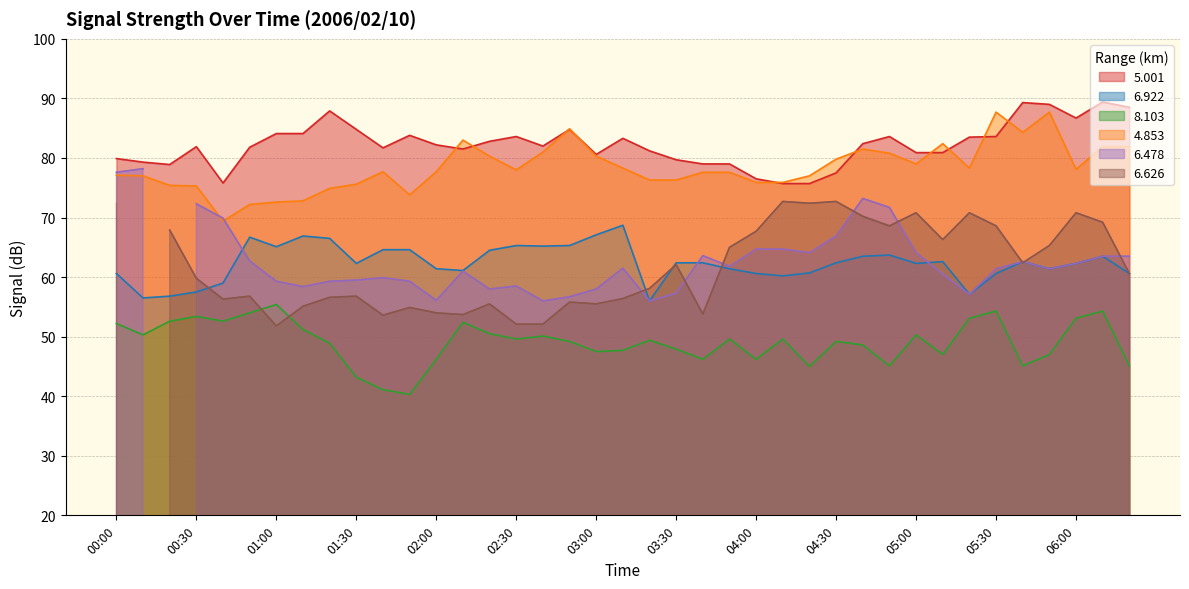

True or false:   6.922 has a value of 95.1 at 05:20.

False